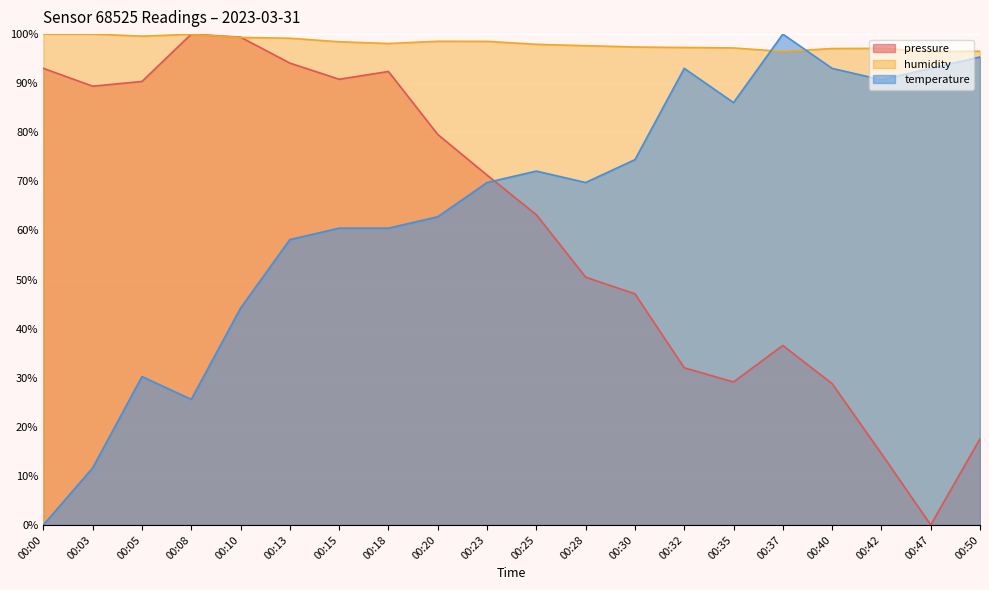

Reading left to right, transcribe all the data shown in this chart.

pressure: 00:00=93.0	00:03=89.4	00:05=90.4	00:08=100.0	00:10=99.4	00:13=94.1	00:15=90.8	00:18=92.4	00:20=79.6	00:23=71.3	00:25=63.2	00:28=50.5	00:30=47.1	00:32=32.0	00:35=29.1	00:37=36.6	00:40=28.8	00:42=14.5	00:47=0.0	00:50=17.6
humidity: 00:00=100.0	00:03=100.0	00:05=99.6	00:08=100.0	00:10=99.3	00:13=99.2	00:15=98.4	00:18=98.1	00:20=98.5	00:23=98.5	00:25=97.9	00:28=97.6	00:30=97.4	00:32=97.3	00:35=97.2	00:37=96.5	00:40=97.1	00:42=97.1	00:47=96.4	00:50=96.5
temperature: 00:00=0.0	00:03=11.6	00:05=30.2	00:08=25.6	00:10=44.2	00:13=58.1	00:15=60.5	00:18=60.5	00:20=62.8	00:23=69.8	00:25=72.1	00:28=69.8	00:30=74.4	00:32=93.0	00:35=86.0	00:37=100.0	00:40=93.0	00:42=90.7	00:47=93.0	00:50=95.3